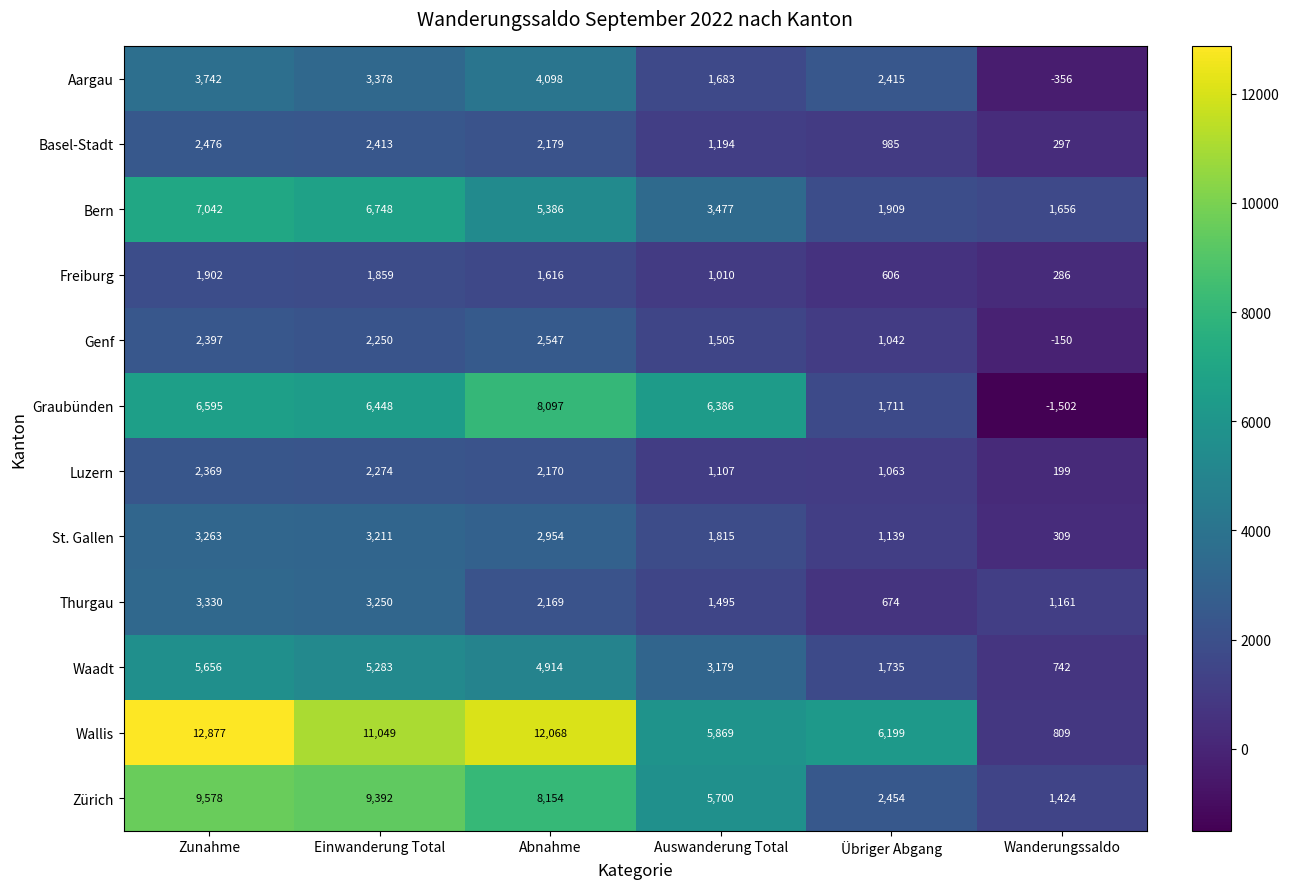

At how many categories does at least one series exceed 9657?

3